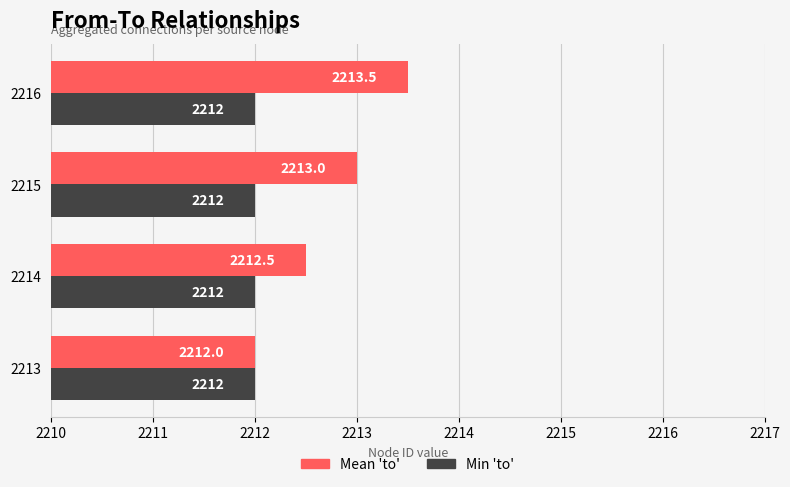

Where is Mean 'to' nearest to the value 2212?

2213